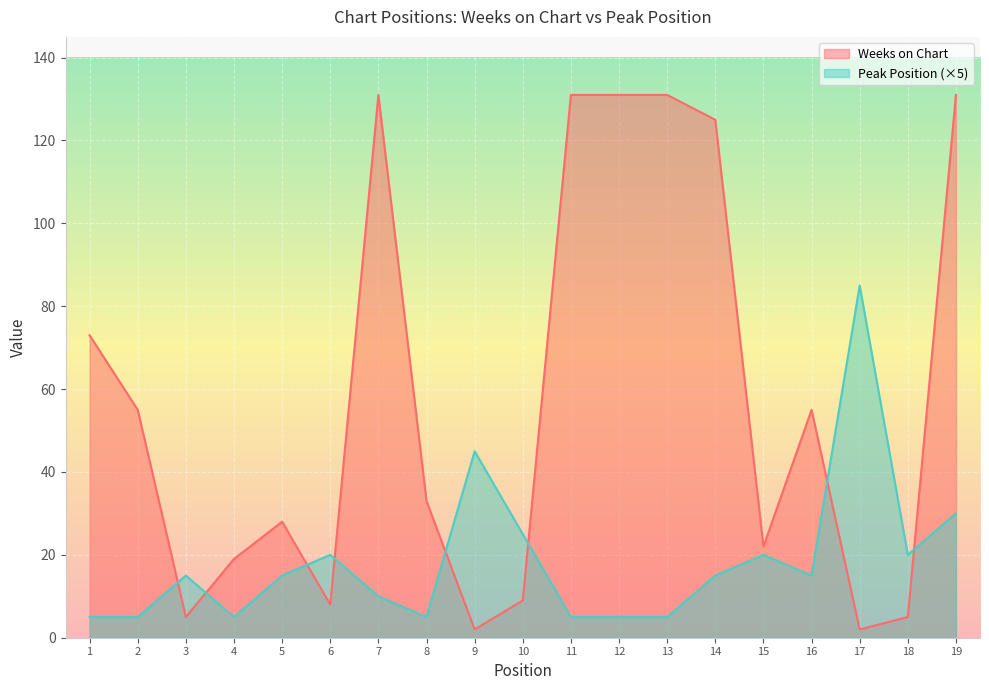

What is the sum of all Peak Position values?

350